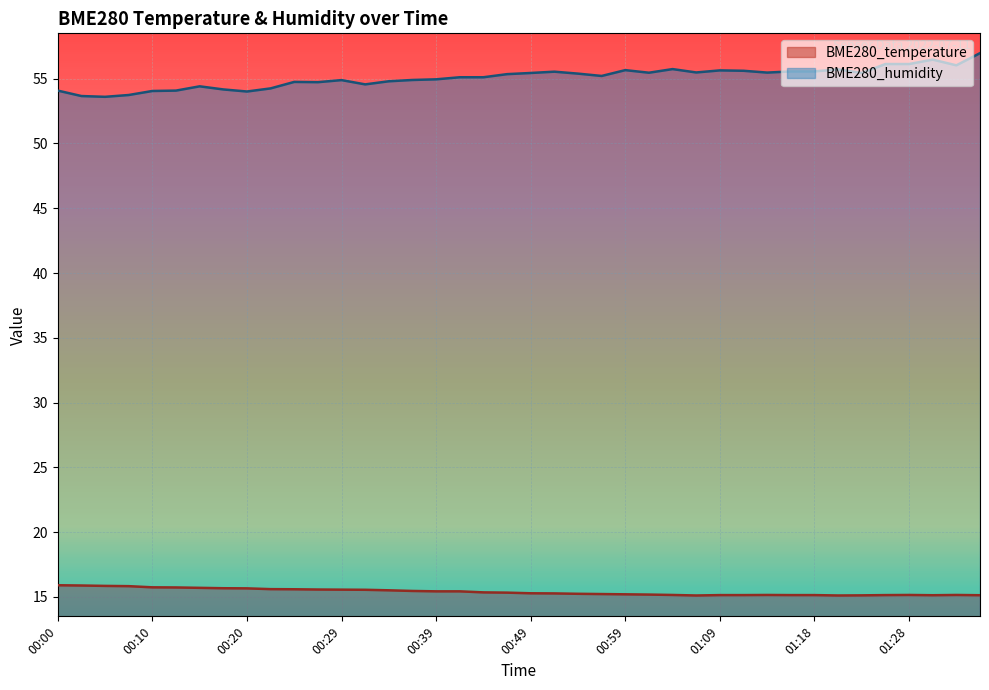

Which series has the largest range (max minus min)?

BME280_humidity